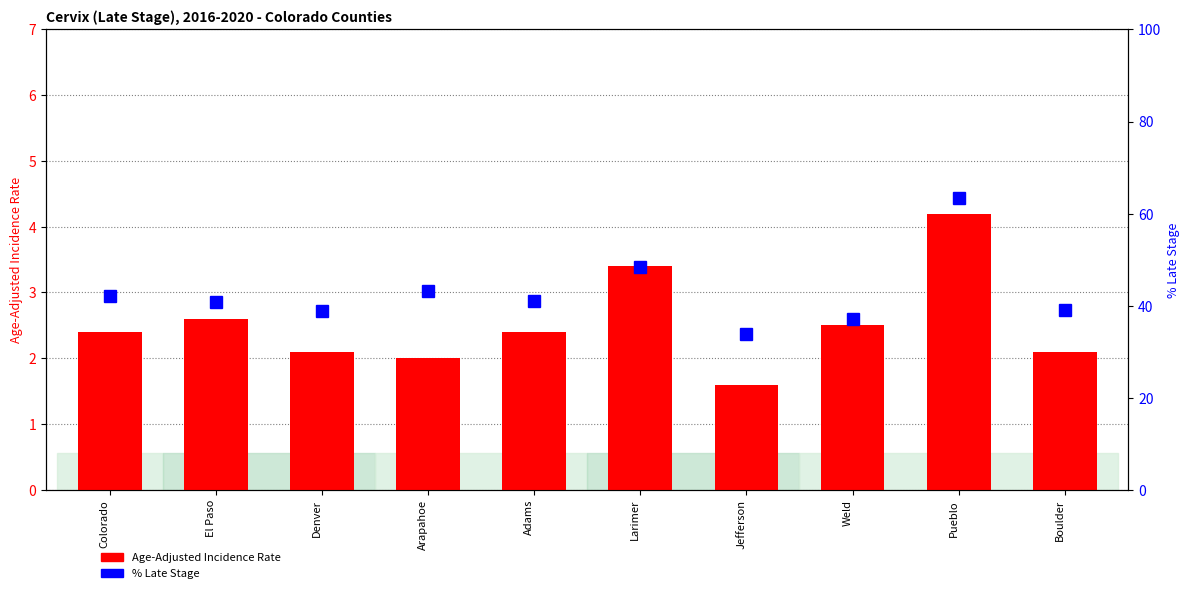

At how many categories does at least one series exceed 51?

1